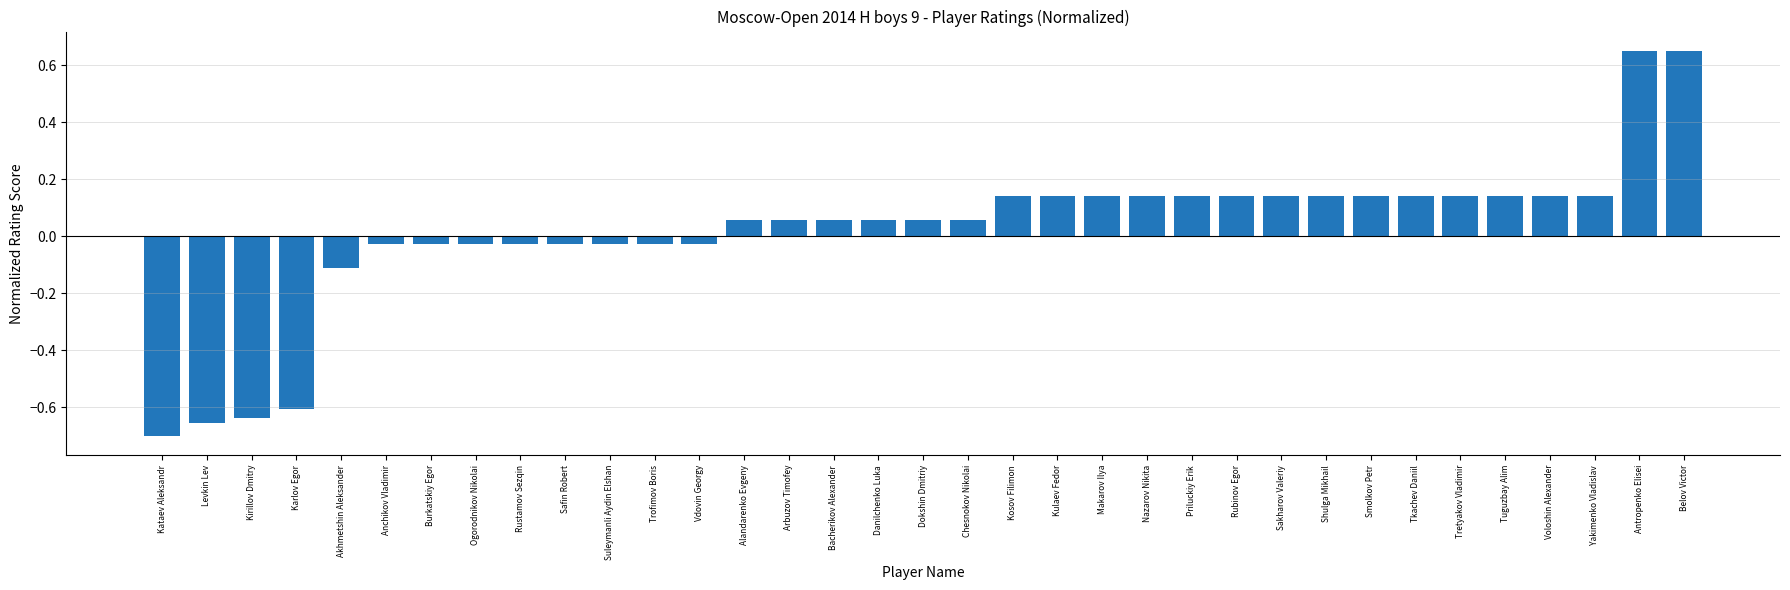

How many values exceed 0?

22